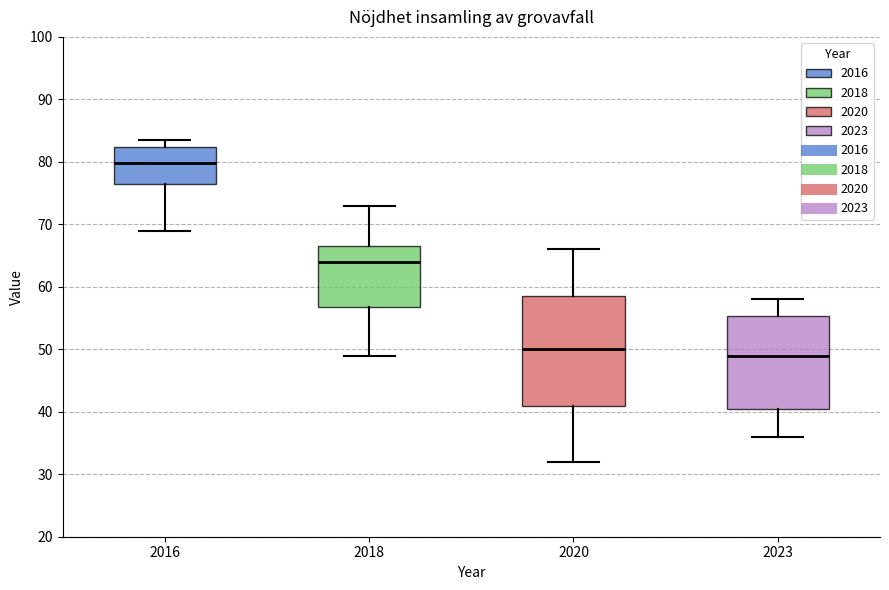

Reading left to right, transcribe this box plot: for each box, give where its median line is, the range the box spans, and where its two whiskers end, as read against the y-axis. The values are not printed on the chart, so give them approximately, as read against the axis.

2016: median 80, box 76 to 82, whiskers 69 to 84
2018: median 64, box 57 to 67, whiskers 49 to 73
2020: median 50, box 41 to 59, whiskers 32 to 66
2023: median 49, box 41 to 55, whiskers 36 to 58